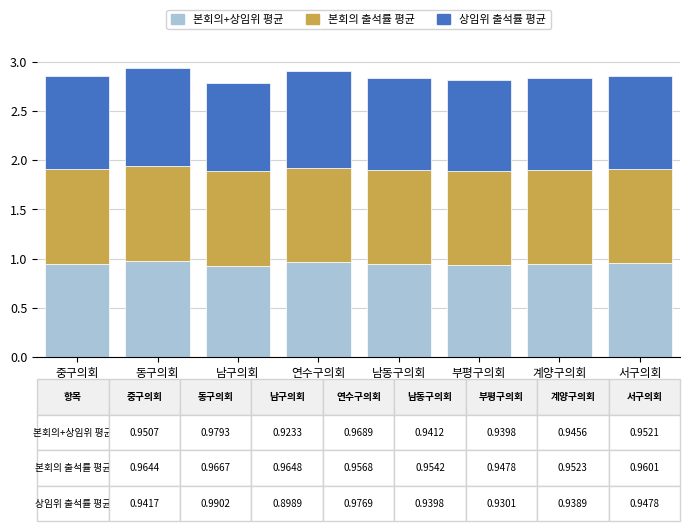

The value of 본회의+상임위 평균 at 남구의회 is 0.9. True or false?

True